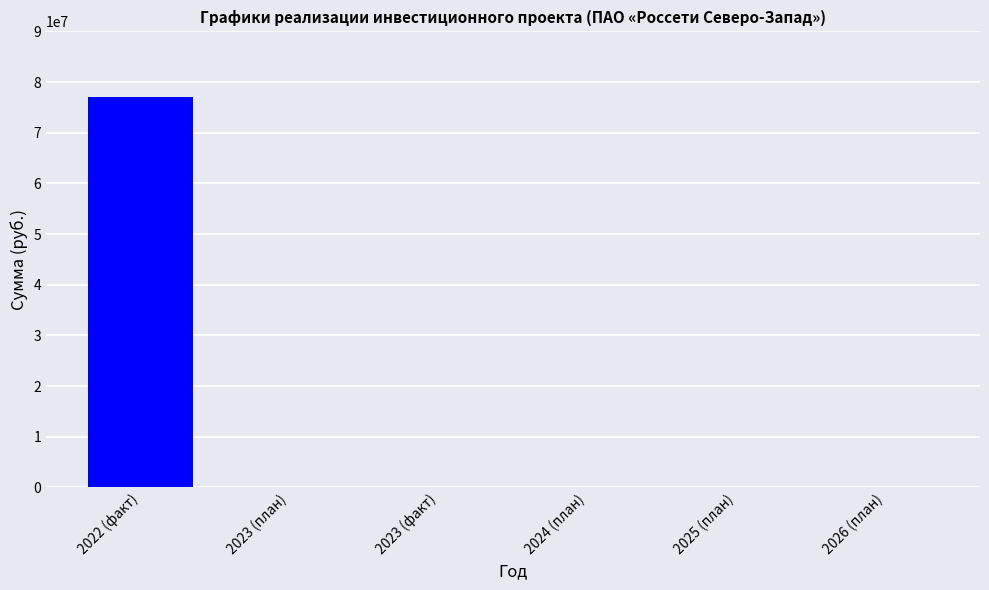

What is the sum of the values at 2023 (план) and 2022 (факт)?

77033979